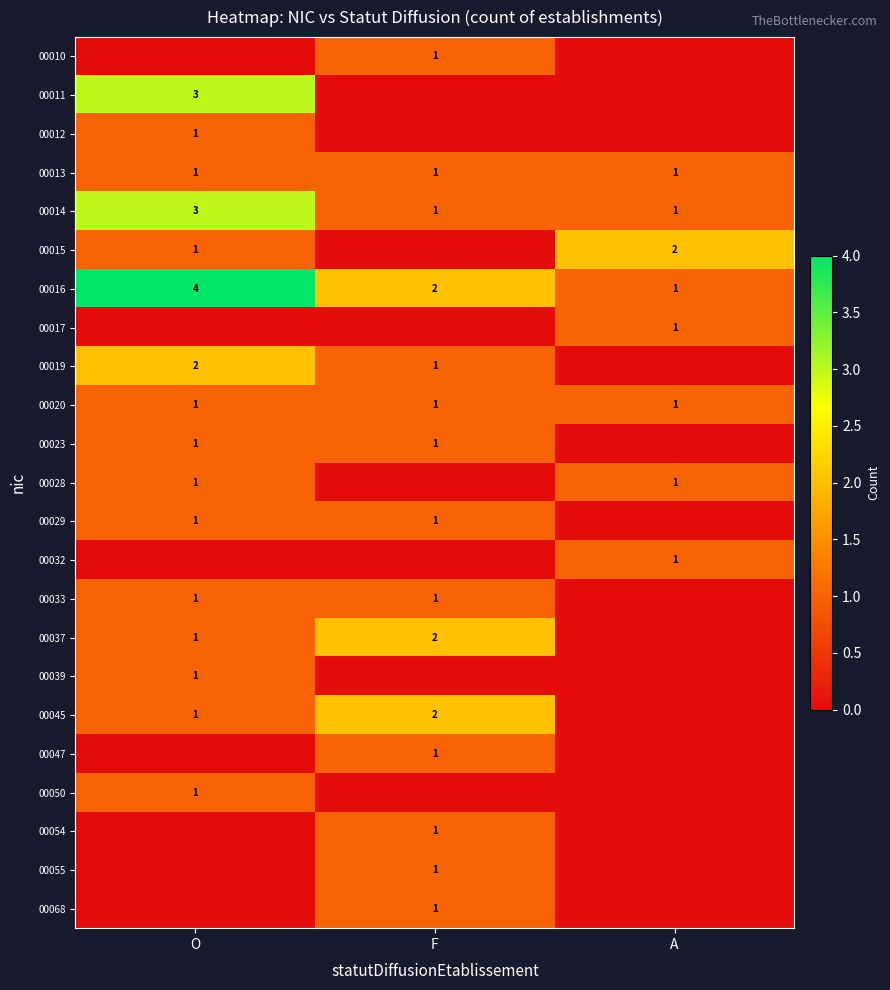

How many distinct data groups are displayed?

23